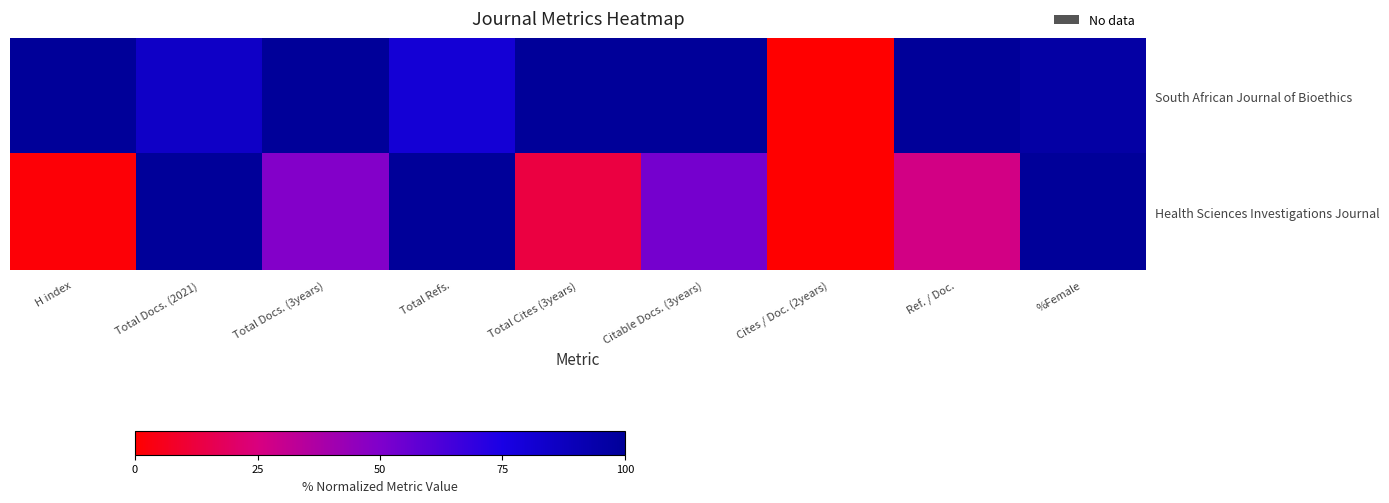

Reading left to right, list all the values displayed in this chart.

South African Journal of Bioethics: H index=100.0	Total Docs. (2021)=85.0	Total Docs. (3years)=100.0	Total Refs.=80.3	Total Cites (3years)=100.0	Citable Docs. (3years)=100.0	Cites / Doc. (2years)=0.0	Ref. / Doc.=100.0	%Female=95.8
Health Sciences Investigations Journal: H index=1.4	Total Docs. (2021)=100.0	Total Docs. (3years)=49.0	Total Refs.=100.0	Total Cites (3years)=13.2	Citable Docs. (3years)=52.5	Cites / Doc. (2years)=0.0	Ref. / Doc.=26.9	%Female=100.0